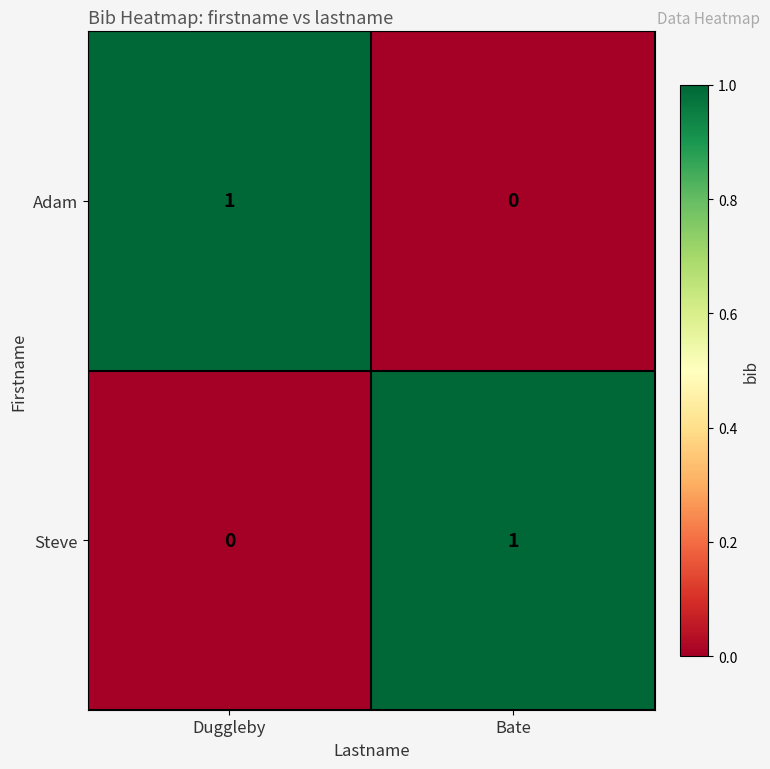

Which category has the lowest value in the Adam series?

Bate